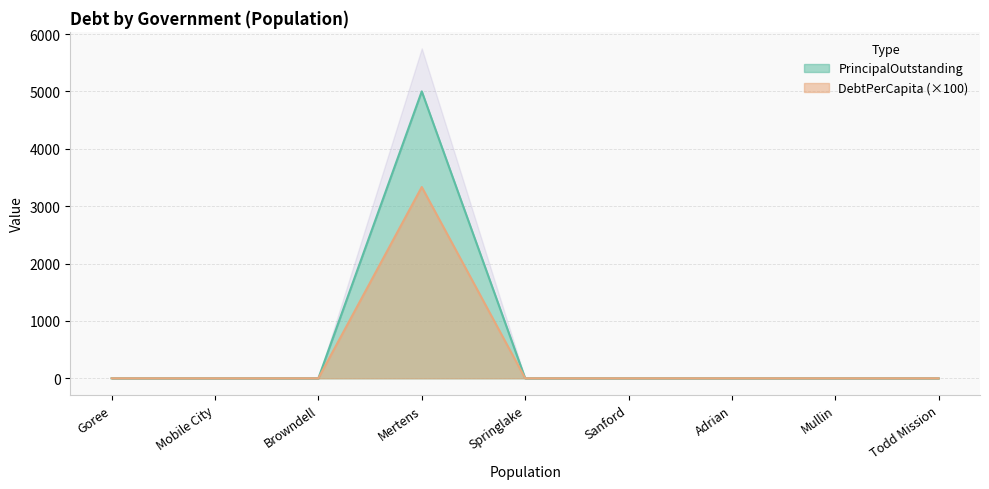

Which has a higher value, Mullin or Goree?

Mullin